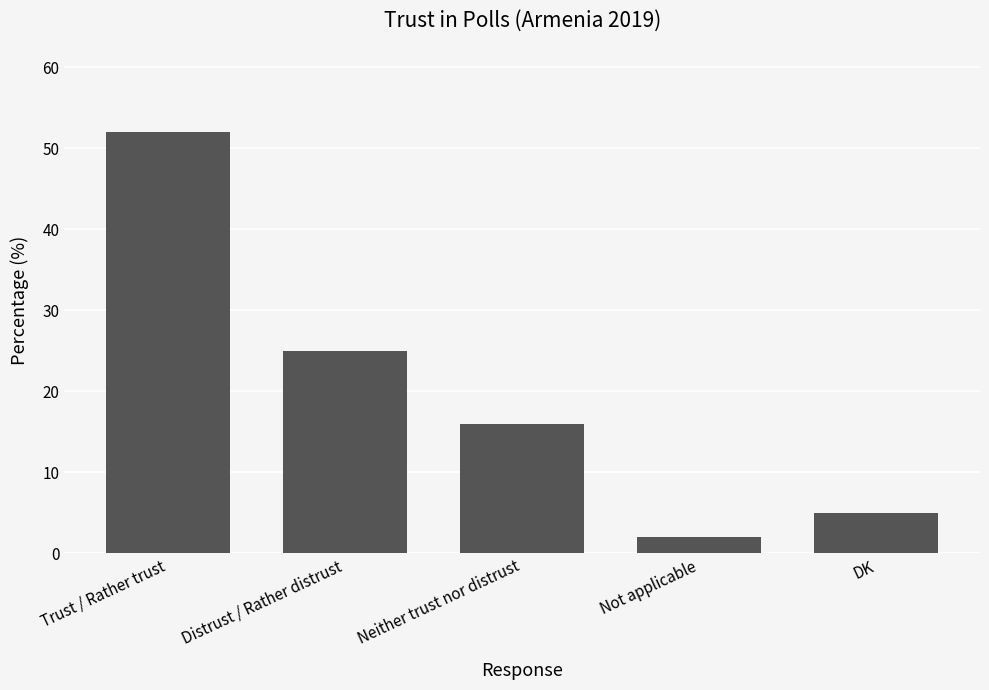

Rank the categories by value from lowest to highest.

Not applicable, DK, Neither trust nor distrust, Distrust / Rather distrust, Trust / Rather trust